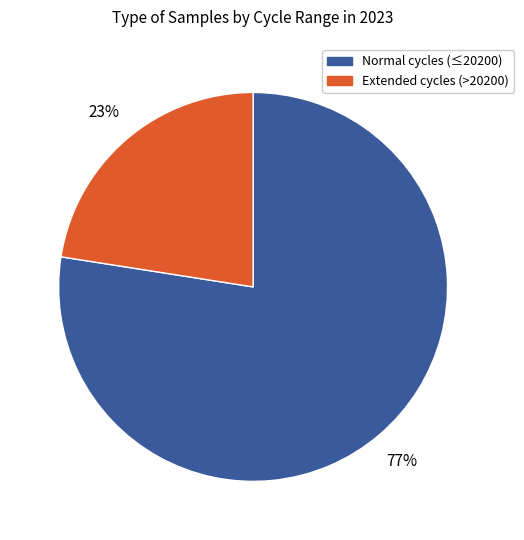

How many segments does this pie chart have?

2